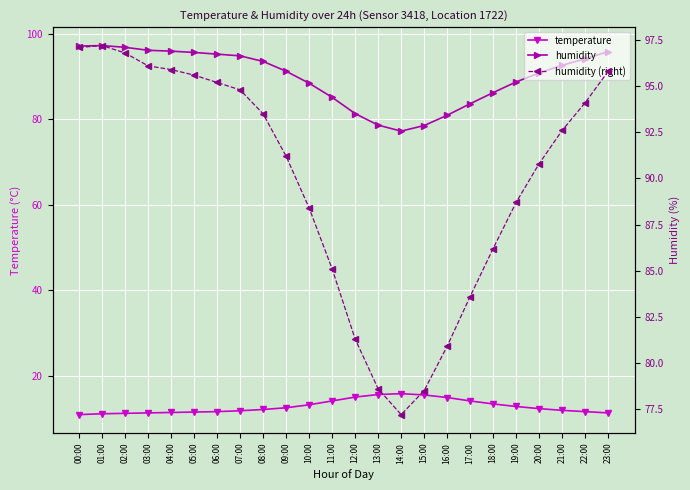

The temperature series shows 10.1 at 13:00. True or false?

False